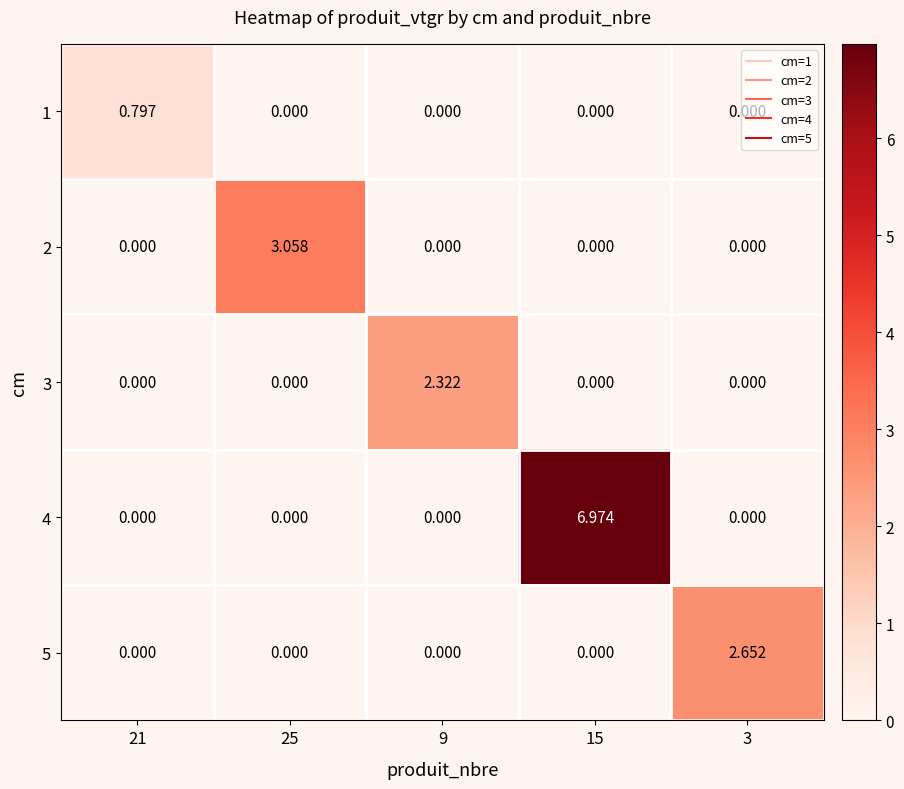

Is the value of 5 at 3 greater than the value of 3 at 3?

Yes